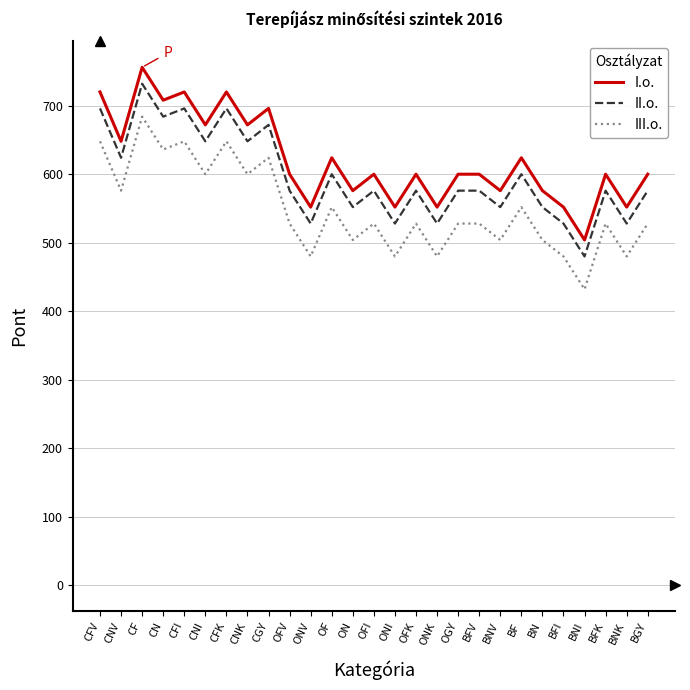

What is the difference between the highest and lowest values at OFV?

72